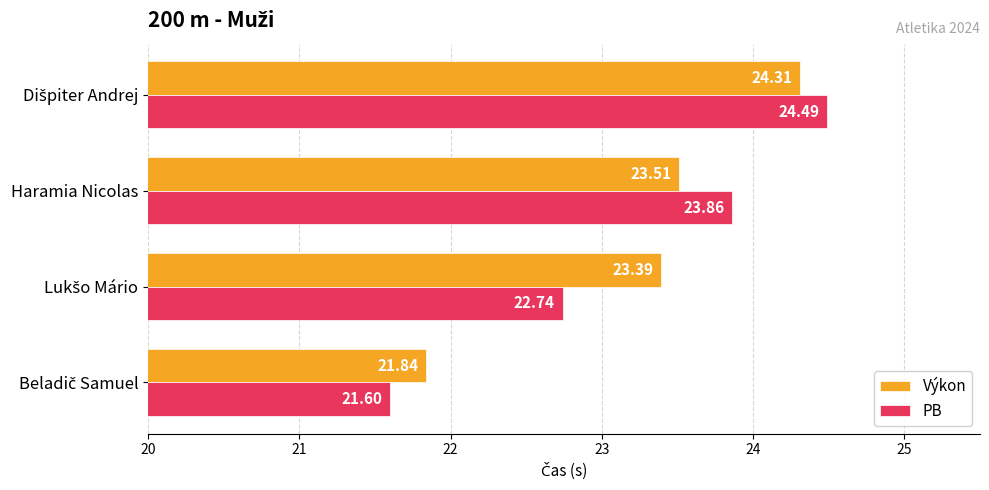

Which series has the largest range (max minus min)?

PB